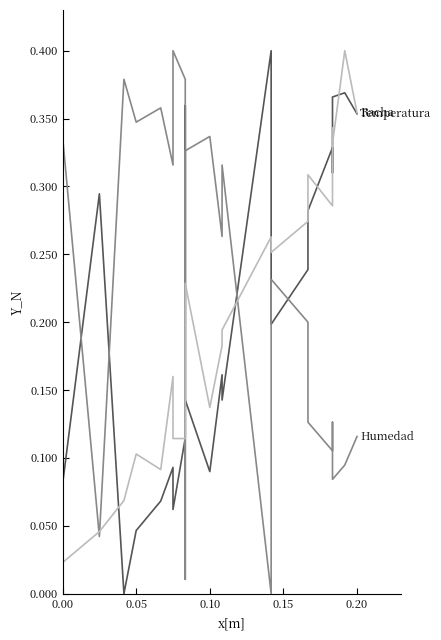

At how many categories does at least one series exceed 0?

23